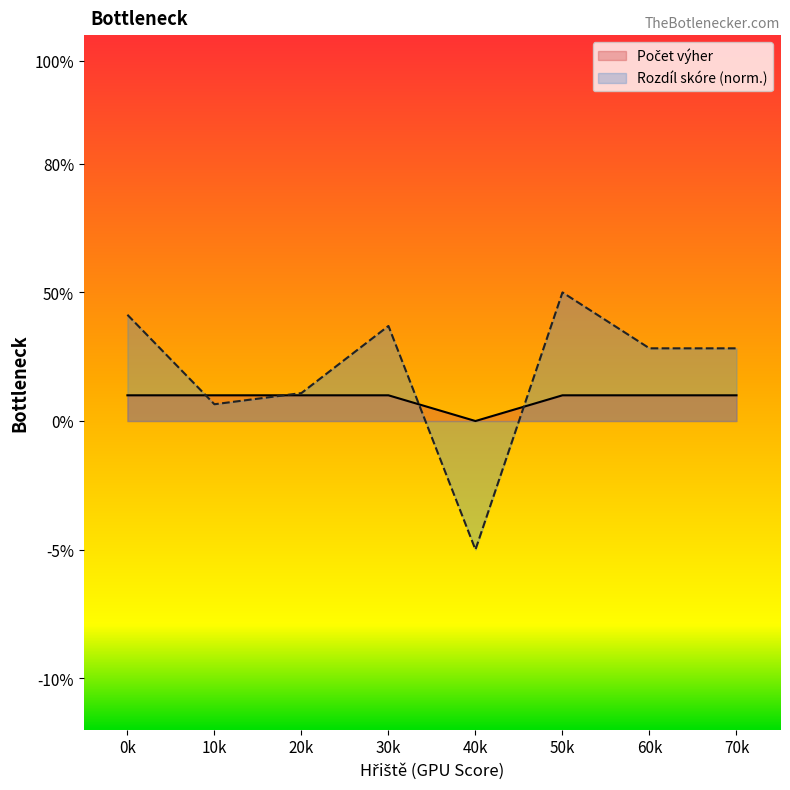

What is the total value across all series at 50k?

6.0